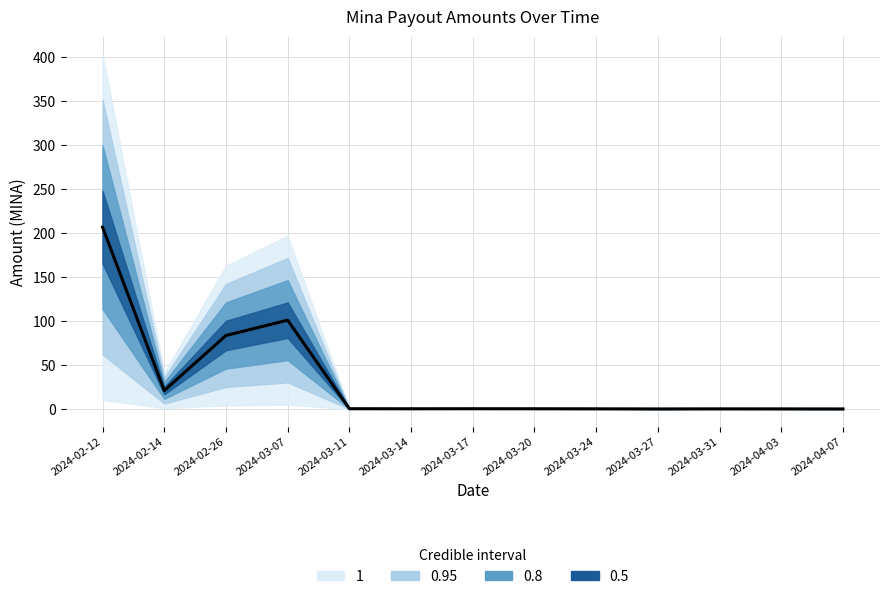

How many interior local valleys (lower than both neighbors) does the data have?

3